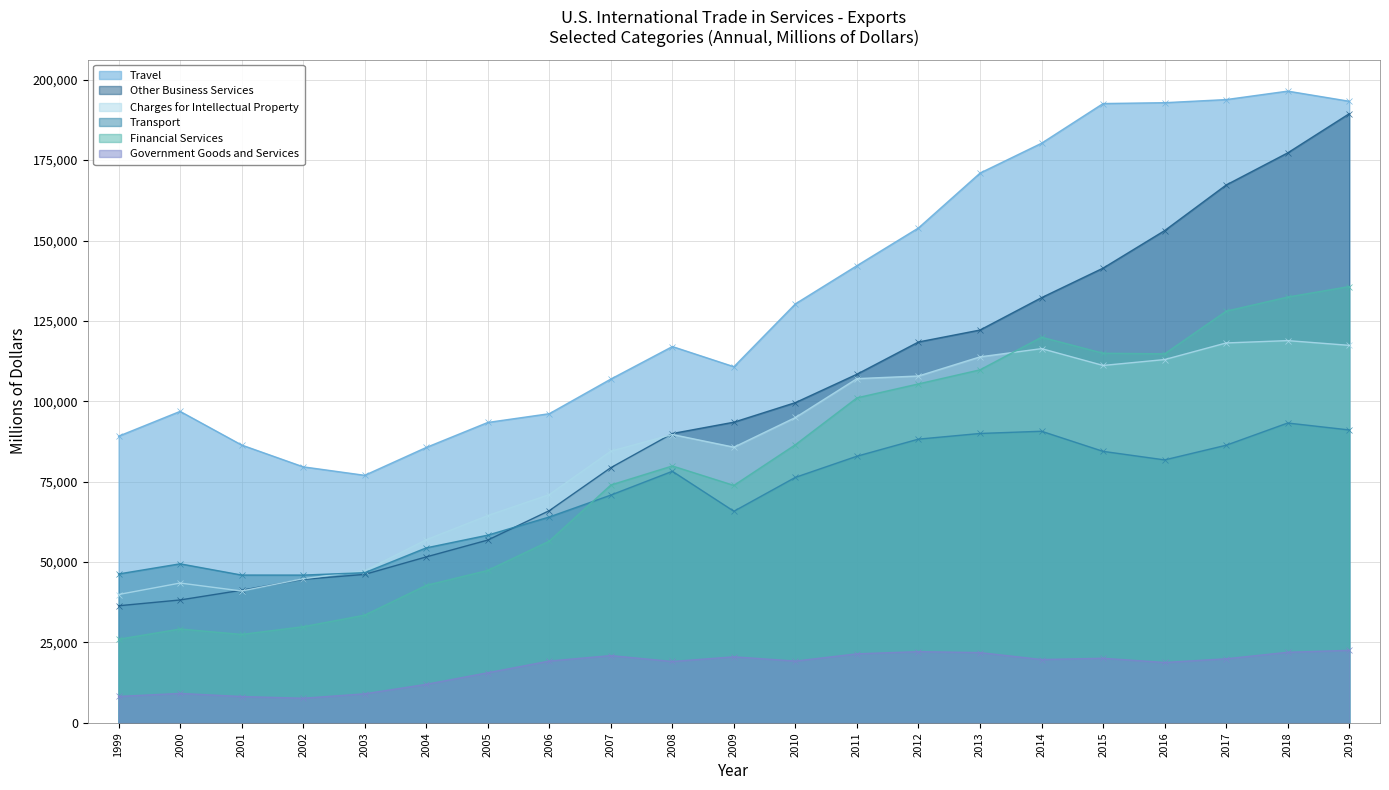

Where is Government Goods and Services nearest to the value 15104?

2005